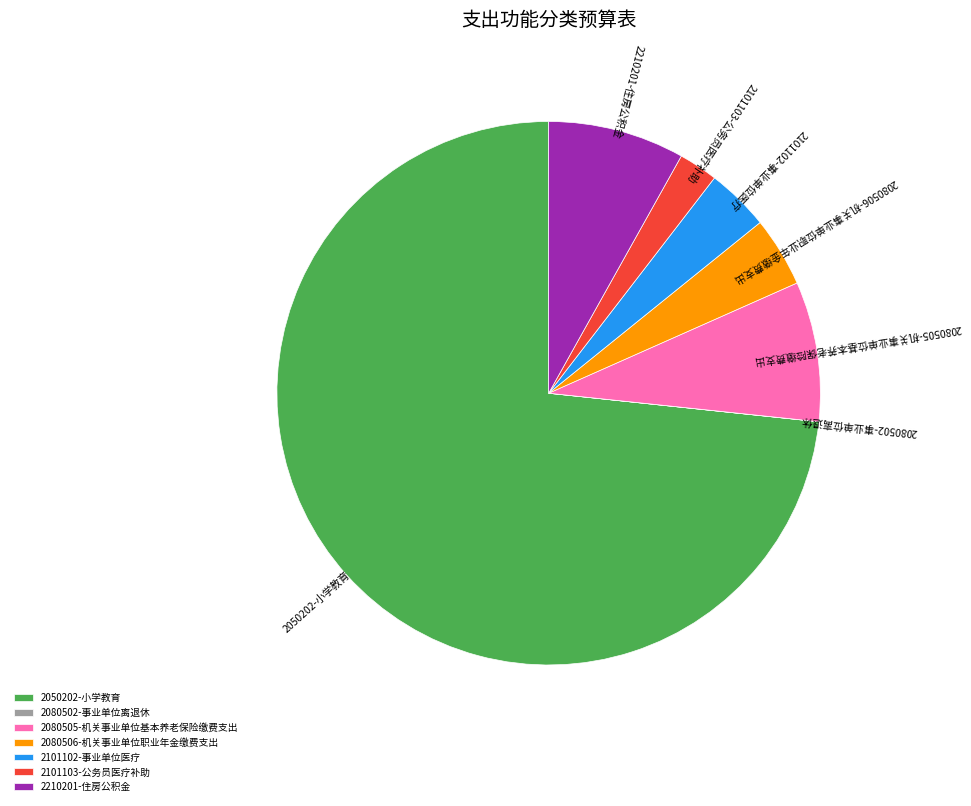

True or false: 2050202-小学教育 accounts for 73% of the total.

True